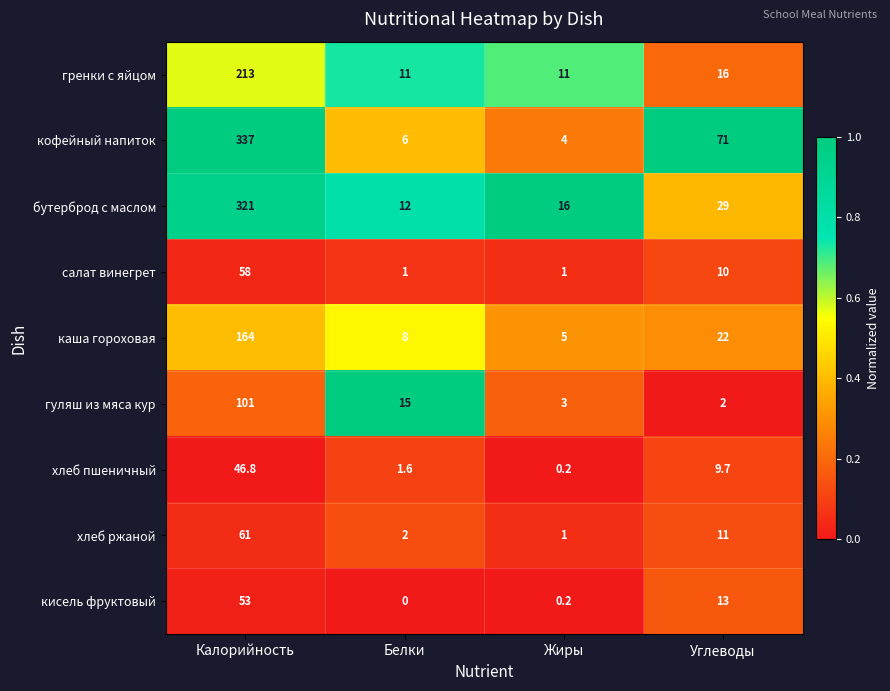

What is the greatest value displayed?

337.0